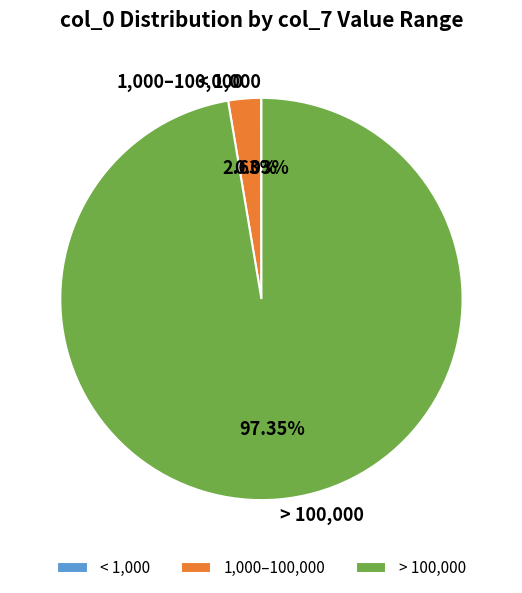

Does > 100,000 represent more than half of the total?

Yes